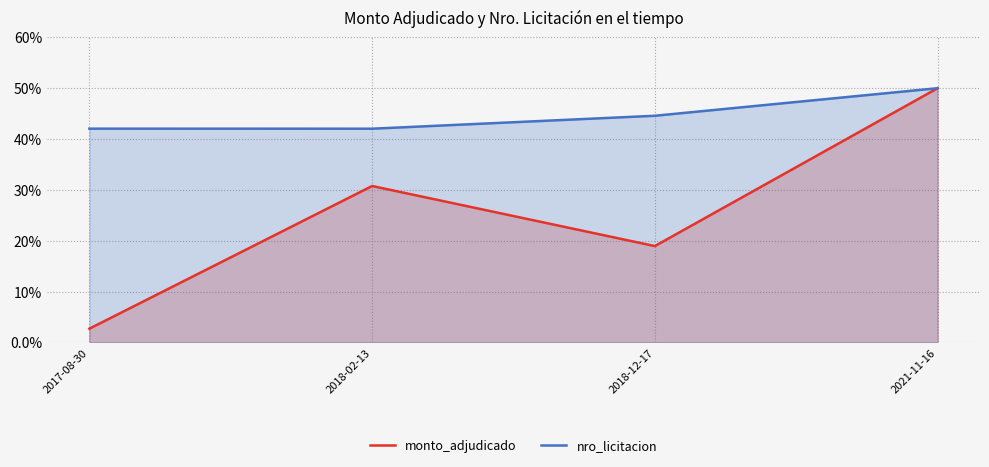

True or false: nro_licitacion and monto_adjudicado cross at least once.

False